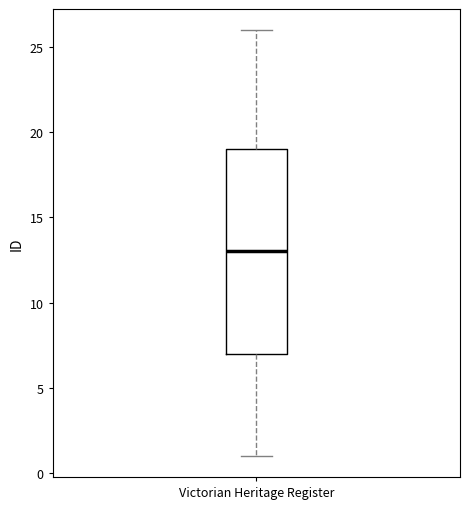

Read this box plot against the y-axis: the position of the median line, the range covered by the box, and the ends of both whiskers. The values are not printed on the chart, so give them approximately, as read against the axis.

median 13, box 7 to 19, whiskers 1 to 26